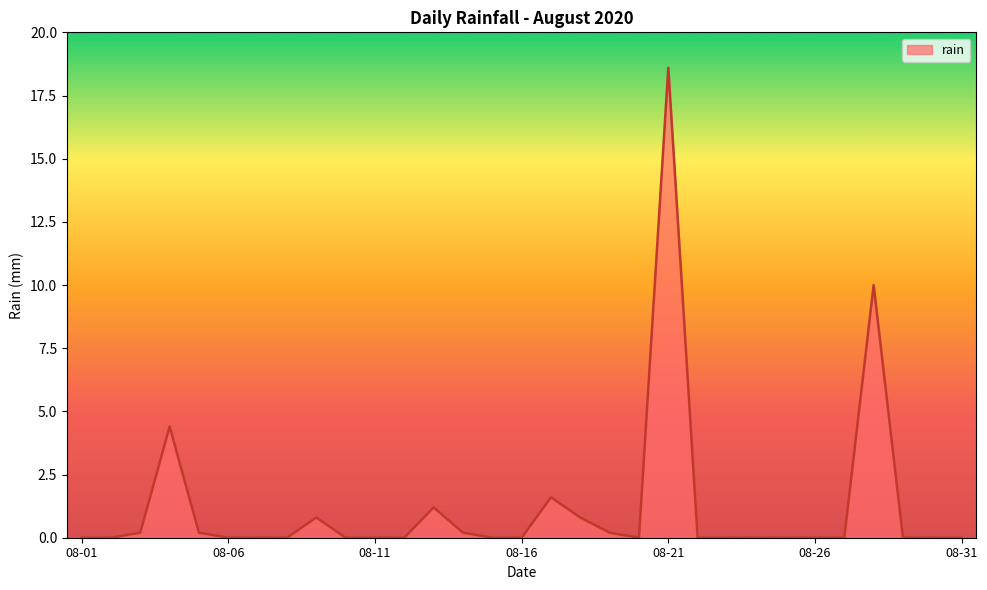

What is the difference between the maximum and minimum values?

18.6